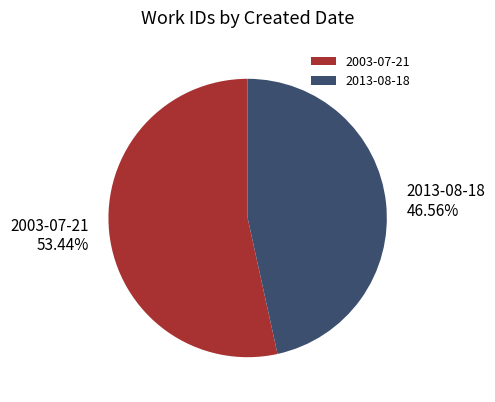

To the nearest percent, what is the combined percentage of 2003-07-21 and 2013-08-18?

100%